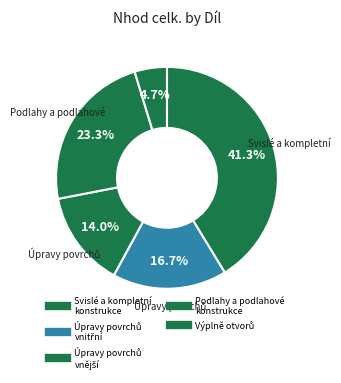

How many segments does this pie chart have?

5